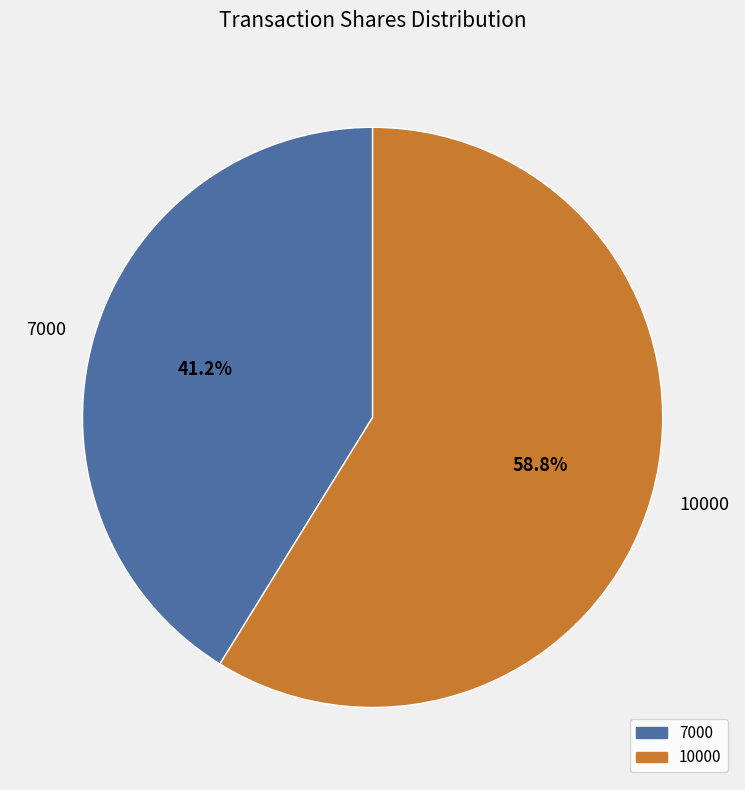

To the nearest percent, what portion does 10000 represent?

59%